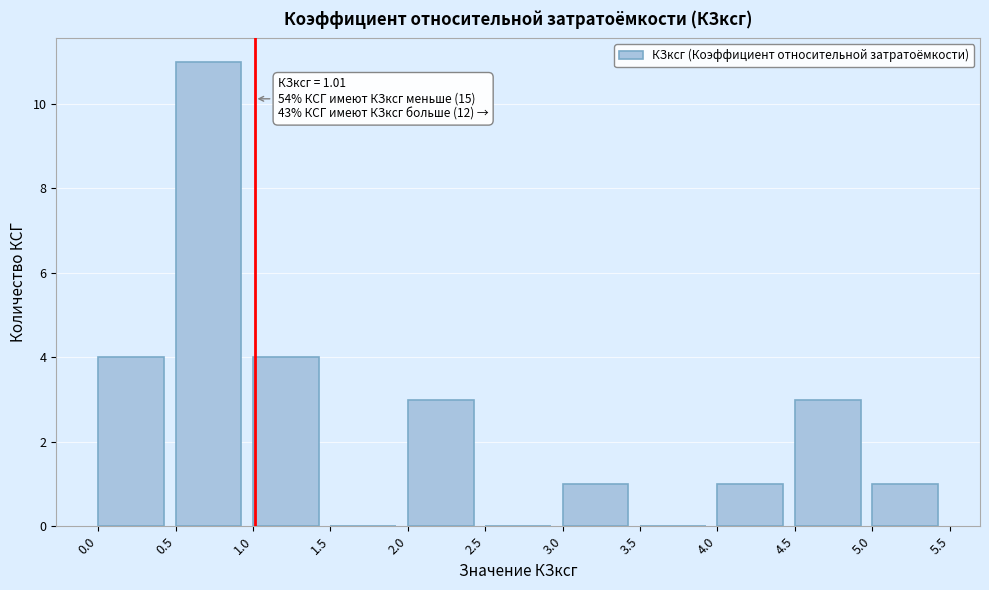

Over which range of the x-axis is the bar tallest?

0.5 to 1.0